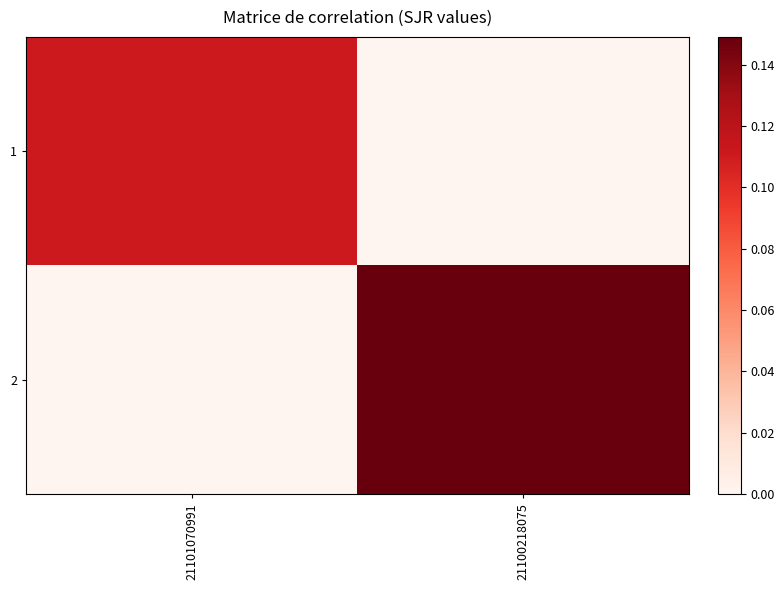

At 21100218075, list the series in order from largest to smallest.

2, 1